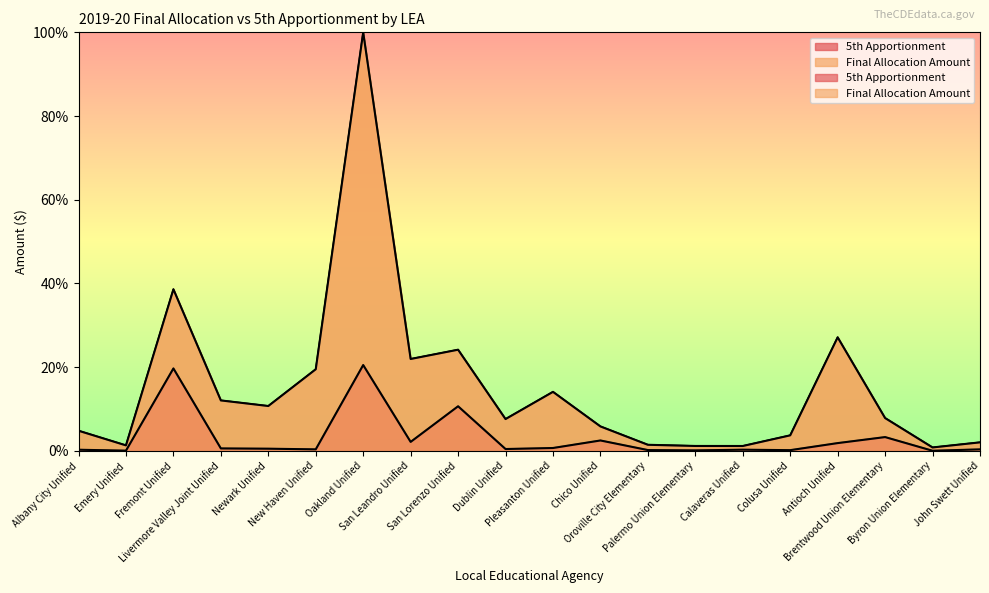

Reading left to right, transcribe all the data shown in this chart.

5th Apportionment: Albany City Unified=0.3	Emery Unified=0.1	Fremont Unified=19.7	Livermore Valley Joint Unified=0.6	Newark Unified=0.5	New Haven Unified=0.4	Oakland Unified=20.5	San Leandro Unified=2.2	San Lorenzo Unified=10.7	Dublin Unified=0.5	Pleasanton Unified=0.7	Chico Unified=2.5	Oroville City Elementary=0.2	Palermo Union Elementary=0.1	Calaveras Unified=0.3	Colusa Unified=0.2	Antioch Unified=1.9	Brentwood Union Elementary=3.3	Byron Union Elementary=0.0	John Swett Unified=0.4
Final Allocation Amount: Albany City Unified=4.8	Emery Unified=1.3	Fremont Unified=38.6	Livermore Valley Joint Unified=12.1	Newark Unified=10.7	New Haven Unified=19.5	Oakland Unified=100.0	San Leandro Unified=22.0	San Lorenzo Unified=24.2	Dublin Unified=7.6	Pleasanton Unified=14.1	Chico Unified=5.9	Oroville City Elementary=1.5	Palermo Union Elementary=1.2	Calaveras Unified=1.2	Colusa Unified=3.7	Antioch Unified=27.1	Brentwood Union Elementary=7.9	Byron Union Elementary=0.8	John Swett Unified=2.0